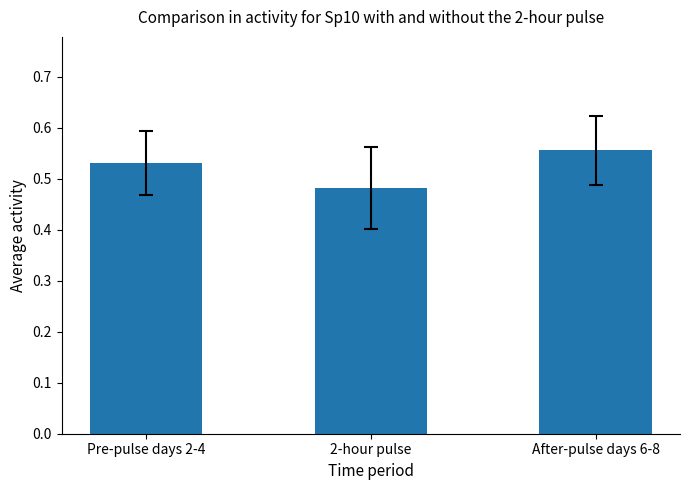

True or false: the data shows 0.9 at Pre-pulse days 2-4.

False